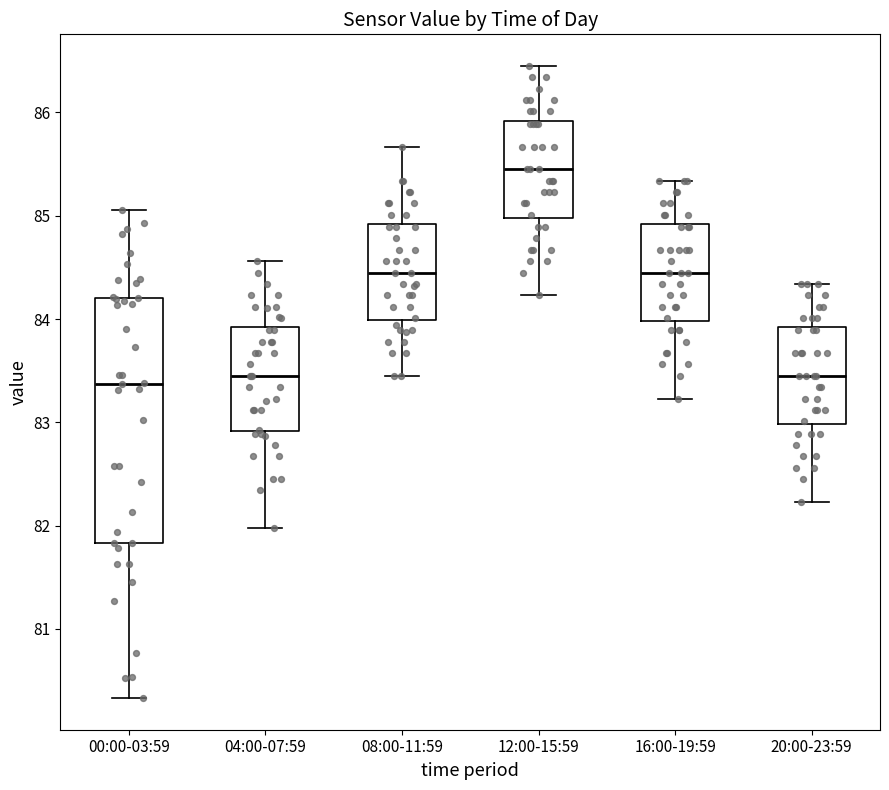

Reading left to right, transcribe this box plot: for each box, give where its median line is, the range the box spans, and where its two whiskers end, as read against the y-axis. The values are not printed on the chart, so give them approximately, as read against the axis.

00:00-03:59: median 83.4, box 81.8 to 84.2, whiskers 80.3 to 85.1
04:00-07:59: median 83.5, box 82.9 to 83.9, whiskers 82.0 to 84.6
08:00-11:59: median 84.5, box 84.0 to 84.9, whiskers 83.5 to 85.7
12:00-15:59: median 85.5, box 85.0 to 85.9, whiskers 84.2 to 86.5
16:00-19:59: median 84.5, box 84.0 to 84.9, whiskers 83.2 to 85.3
20:00-23:59: median 83.5, box 83.0 to 83.9, whiskers 82.2 to 84.3